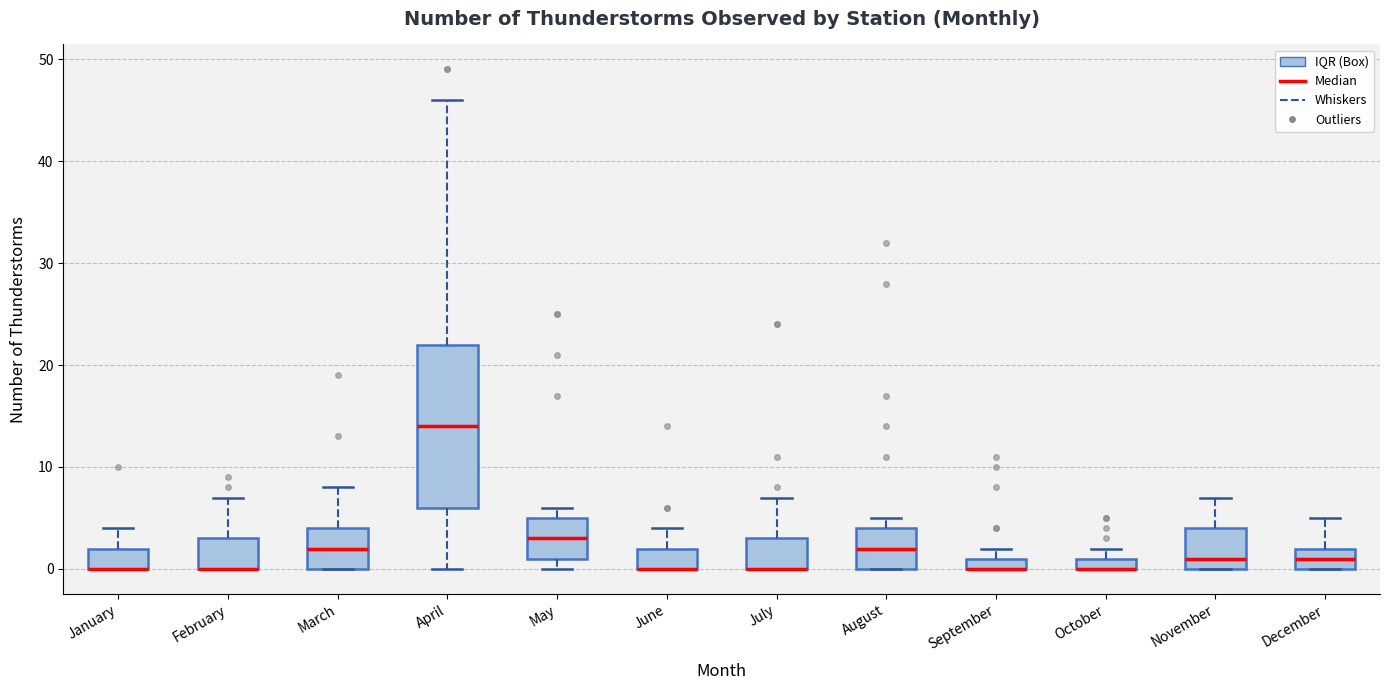

Where does the upper whisker of the box for February end on the y-axis? The values are not printed on the chart, so give them approximately, as read against the axis.

7